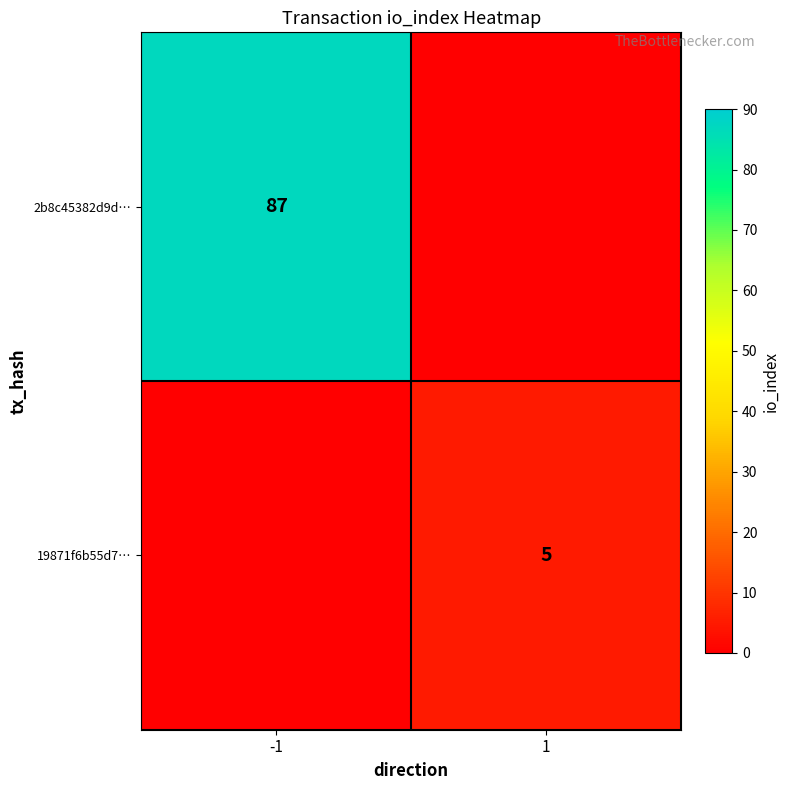

True or false: 19871f6b55d7… has a value of 9 at 1.

False